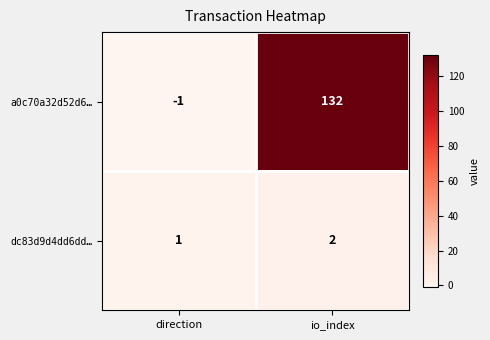

At which label does a0c70a32d52d6… reach its peak?

io_index